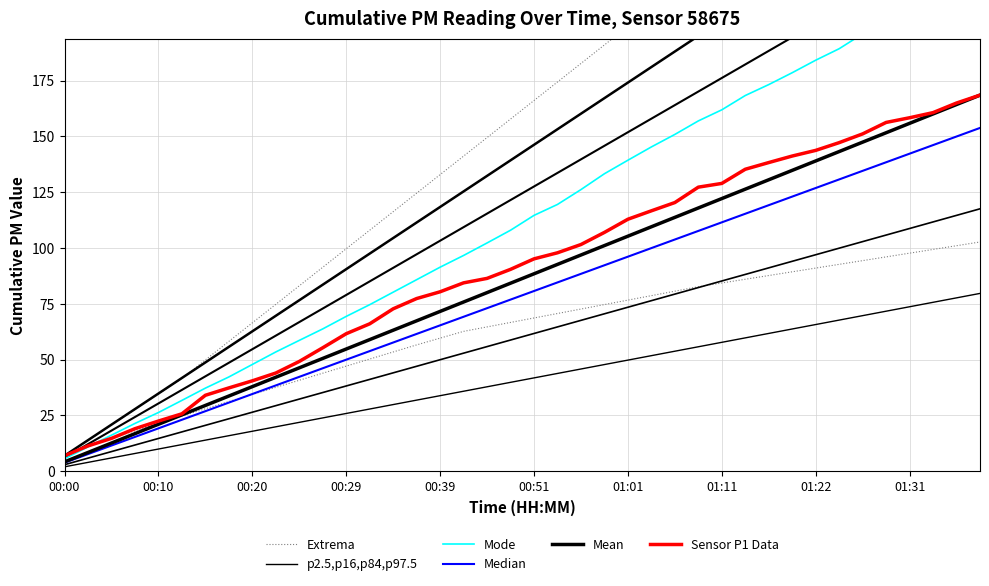

What is the difference between the p2.5,p16,p84,p97.5 values at 17 and 00:39?

25.9